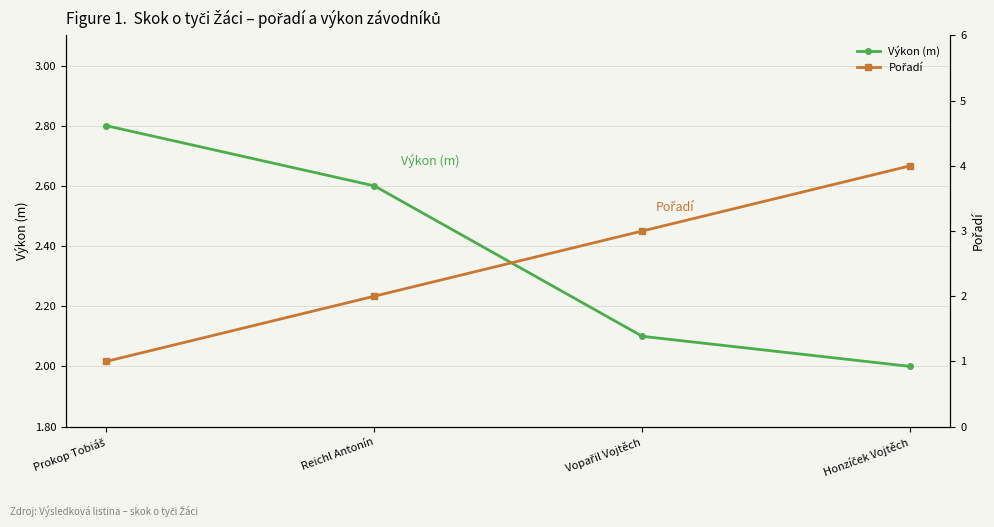

Reading left to right, transcribe all the data shown in this chart.

Výkon (m): Prokop Tobiáš=2.8	Reichl Antonín=2.6	Vopařil Vojtěch=2.1	Honzíček Vojtěch=2.0
Pořadí: Prokop Tobiáš=1.0	Reichl Antonín=2.0	Vopařil Vojtěch=3.0	Honzíček Vojtěch=4.0